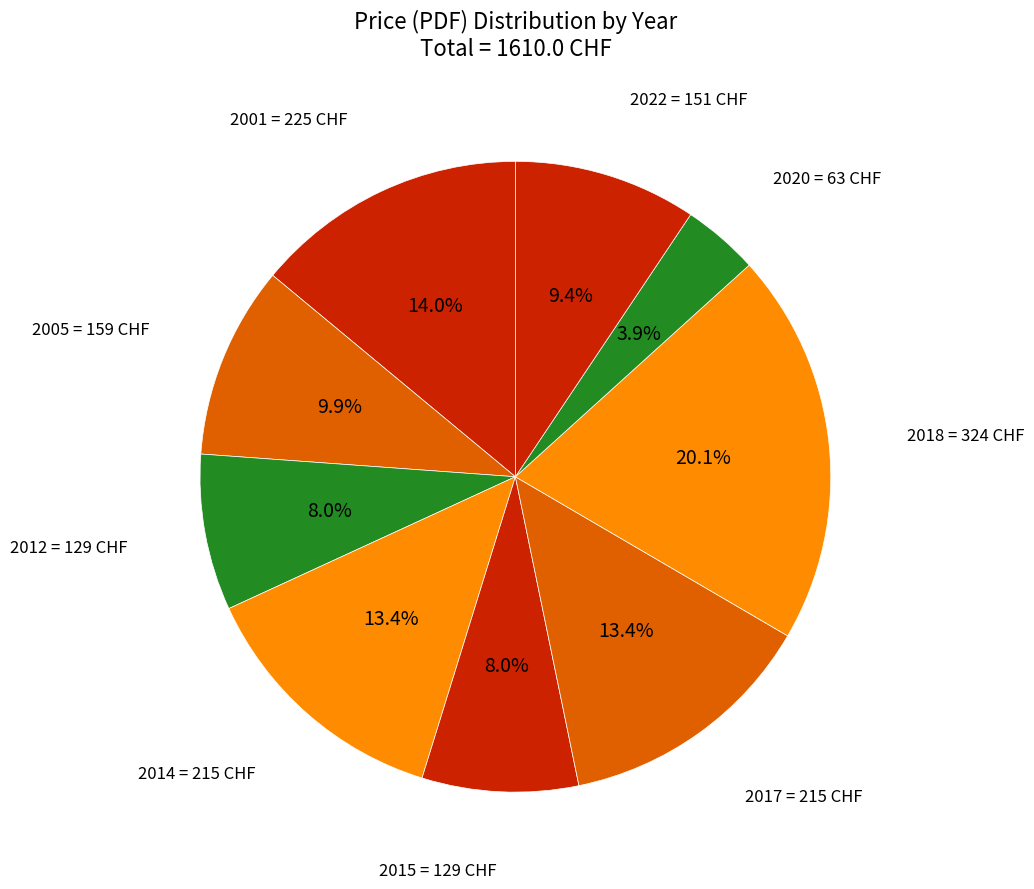

What is the ratio of the value at 2017 to the value at 2015?

1.7